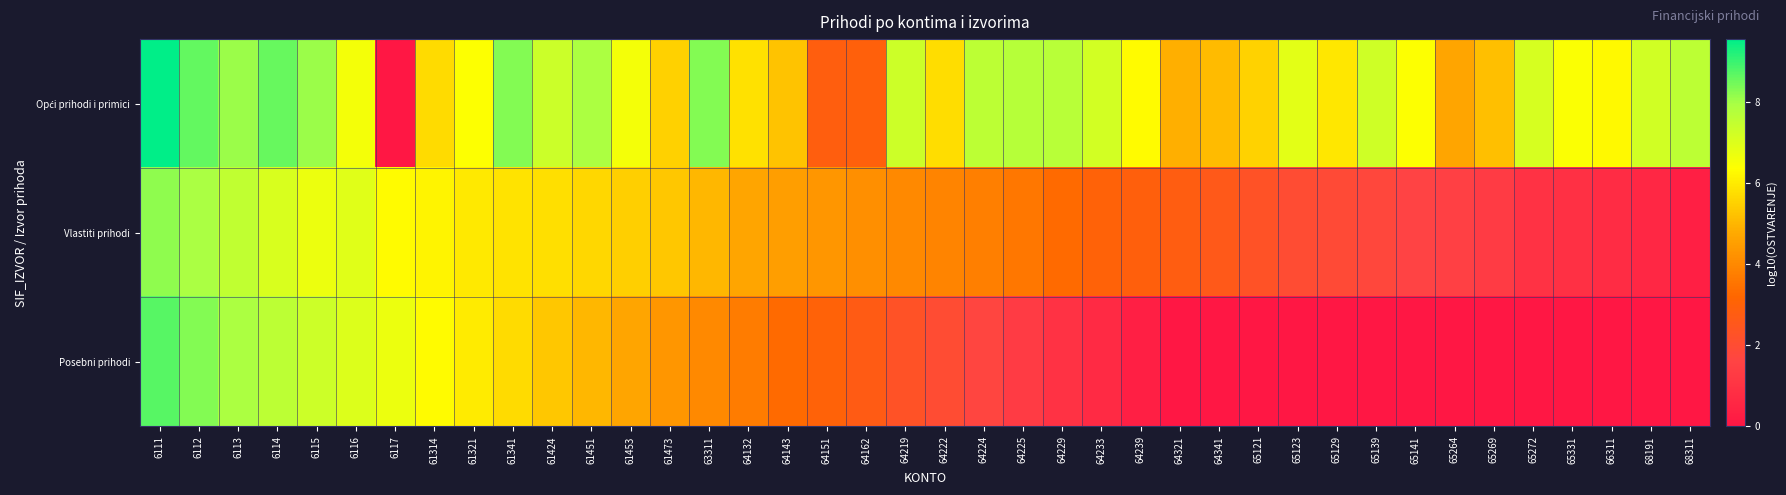

Which series has the widest spread of values?

Opći prihodi i primici